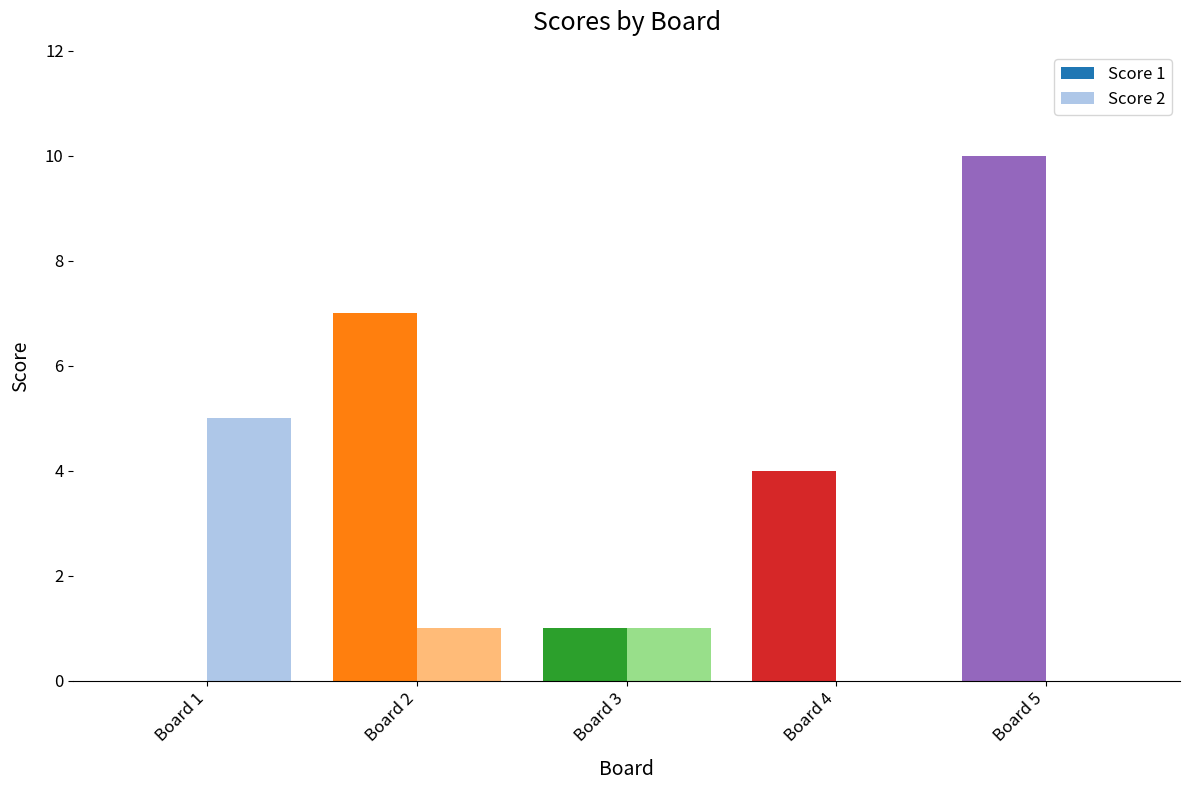

What is the maximum value shown in the chart?

10